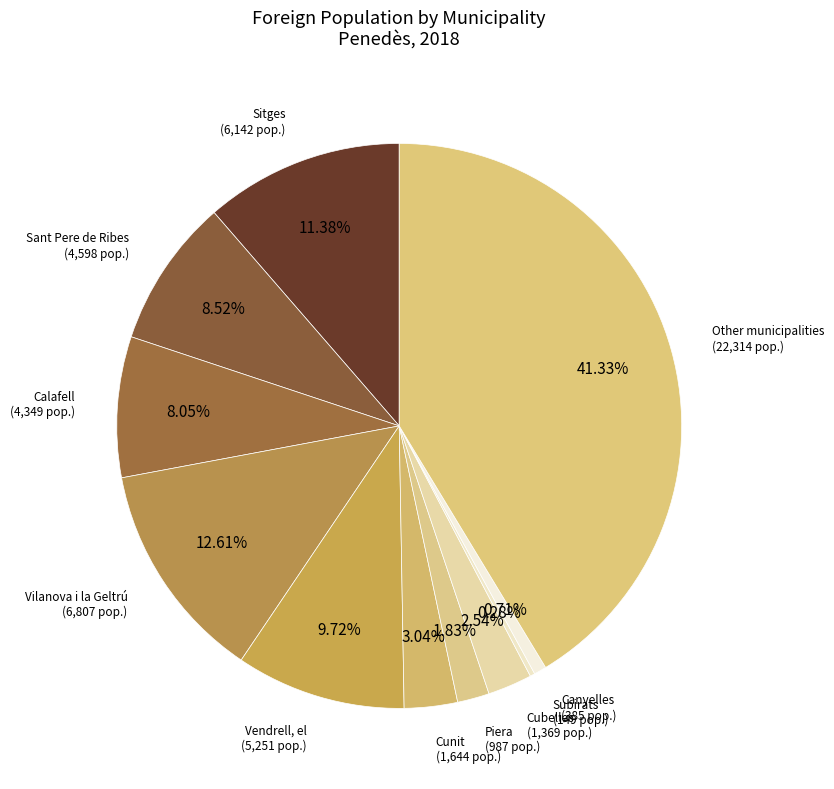

To the nearest percent, what is the average slice percentage?

9%